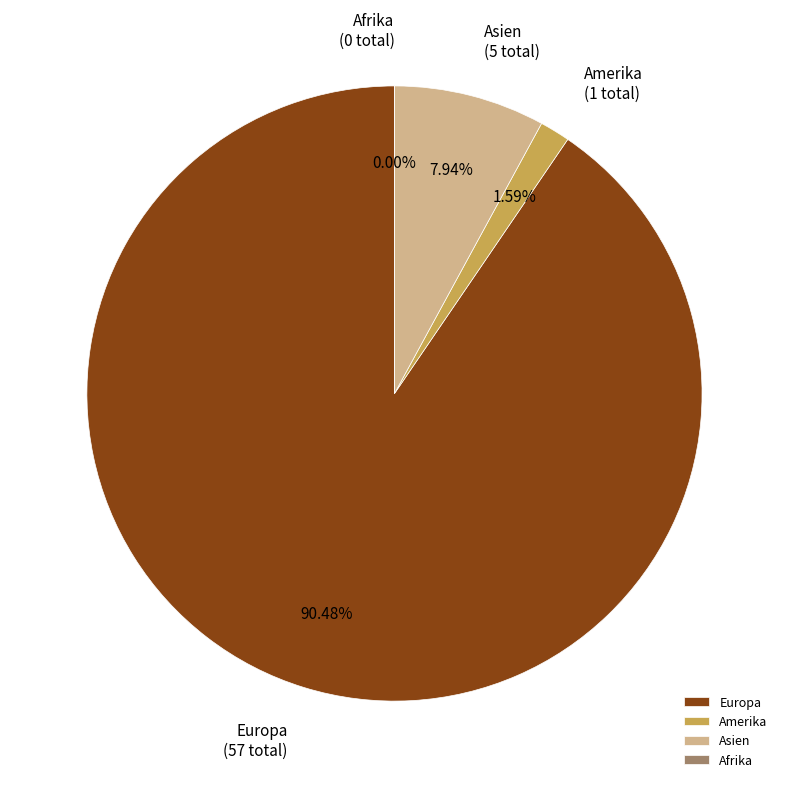

What percentage do Afrika and Asien together represent?

7.9%